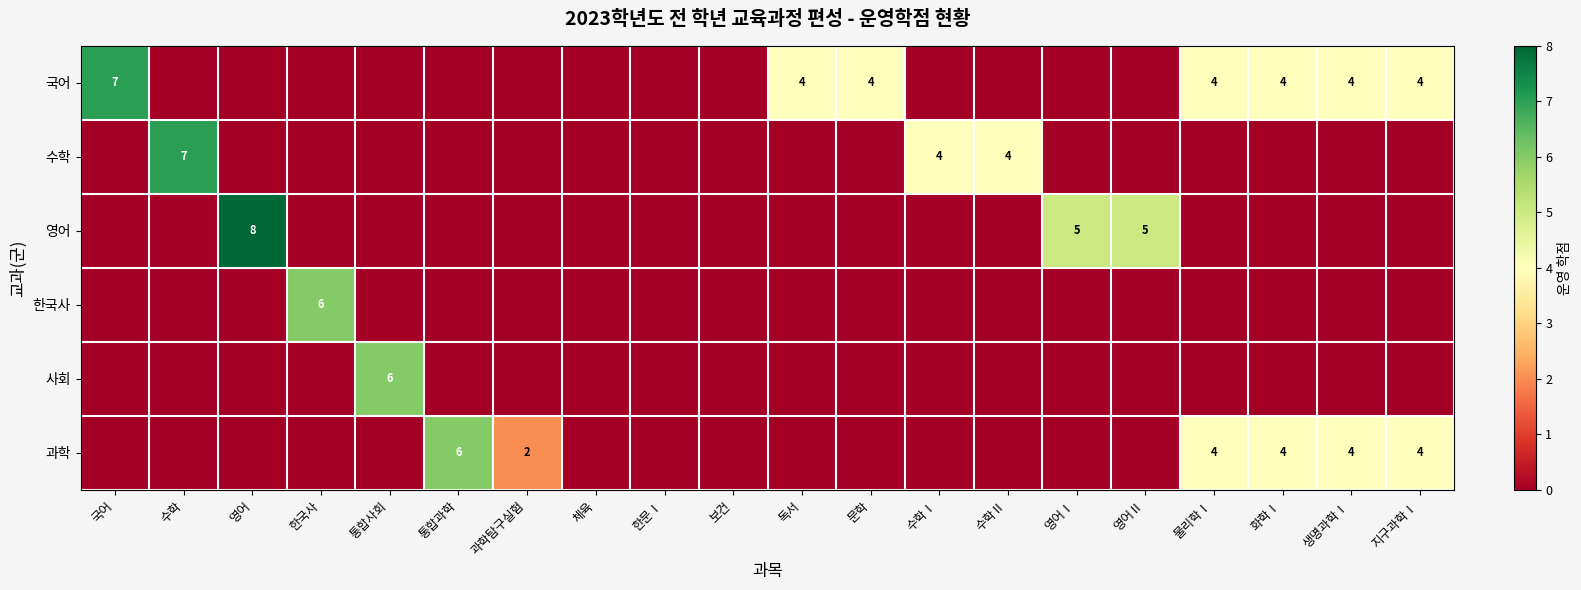

Between 지구과학Ⅰ and 과학탐구실험, which is larger?

지구과학Ⅰ